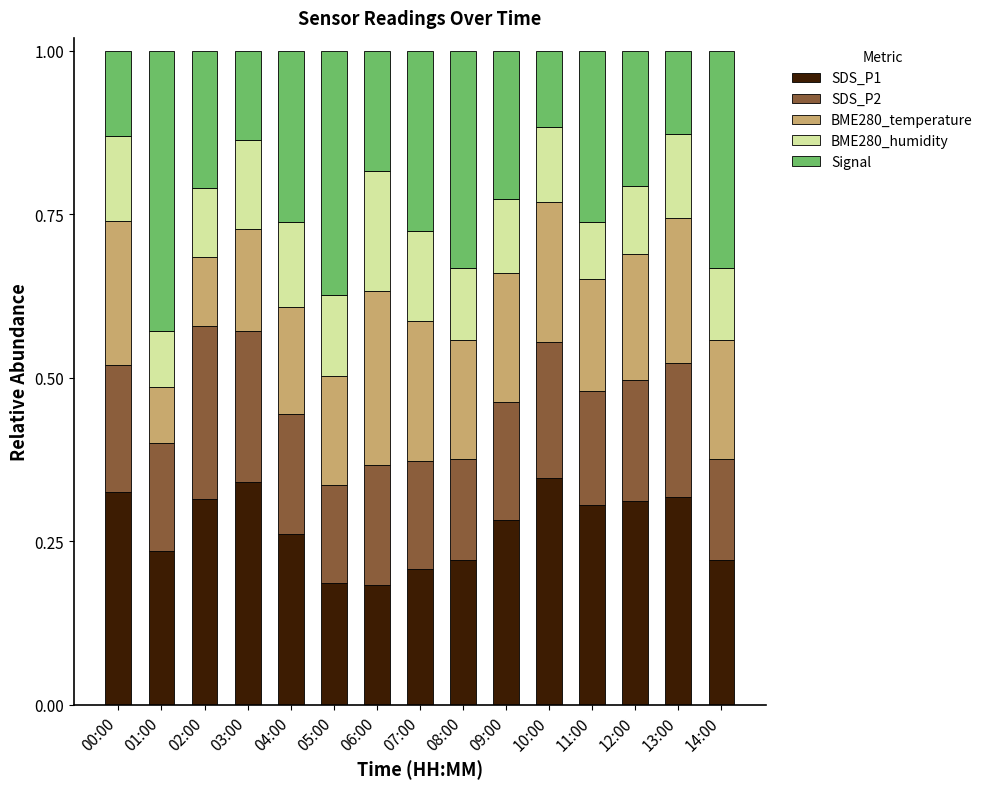

Does the chart contain stacked bars?

Yes